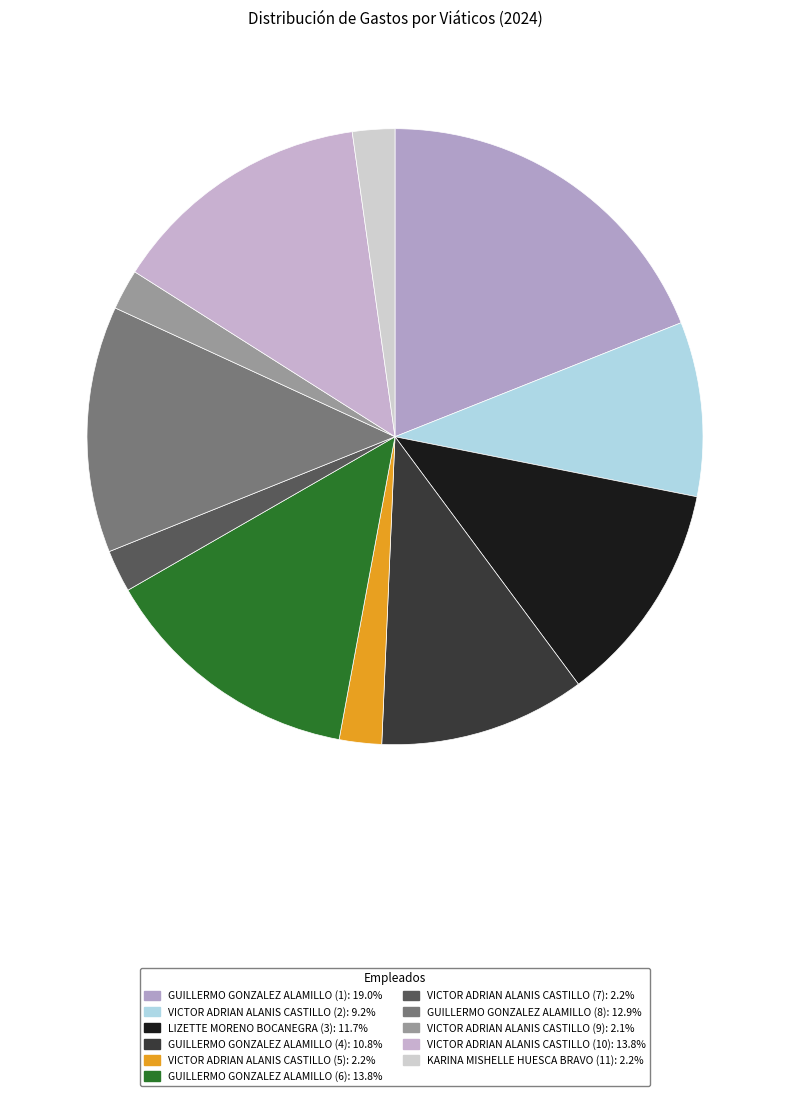

How many segments does this pie chart have?

11